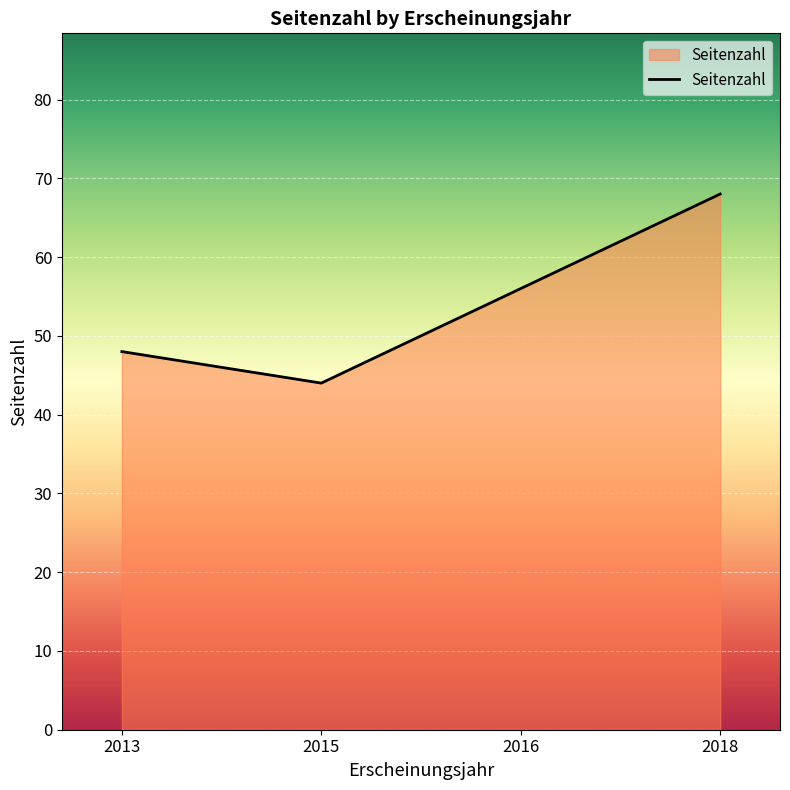

Between 2018 and 2016, which is larger?

2018